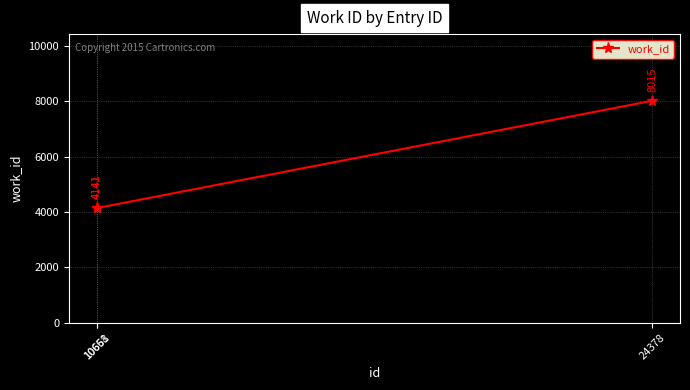

Does the chart have visible grid lines?

Yes